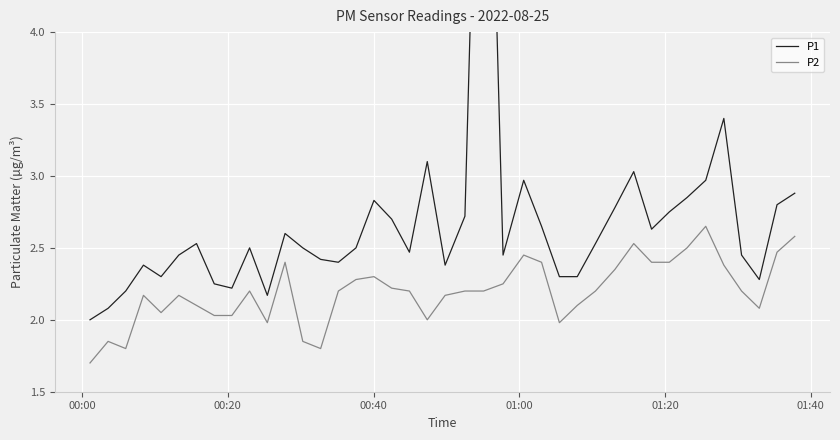

What is the lowest value of the P2 series?

1.7